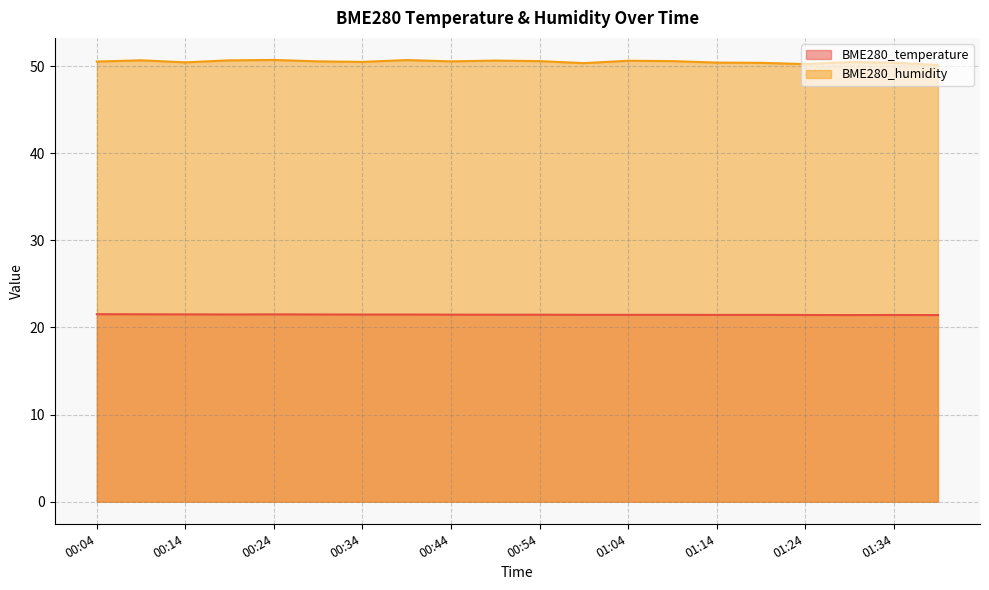

Which series has the widest spread of values?

BME280_humidity